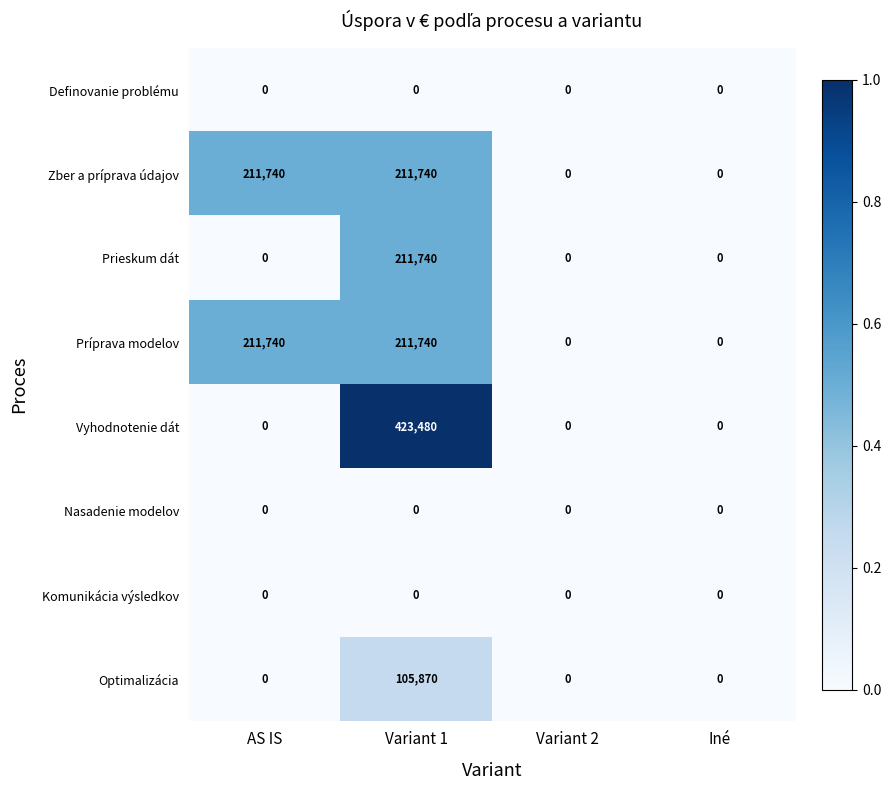

Which category has the highest value across all series?

Variant 1